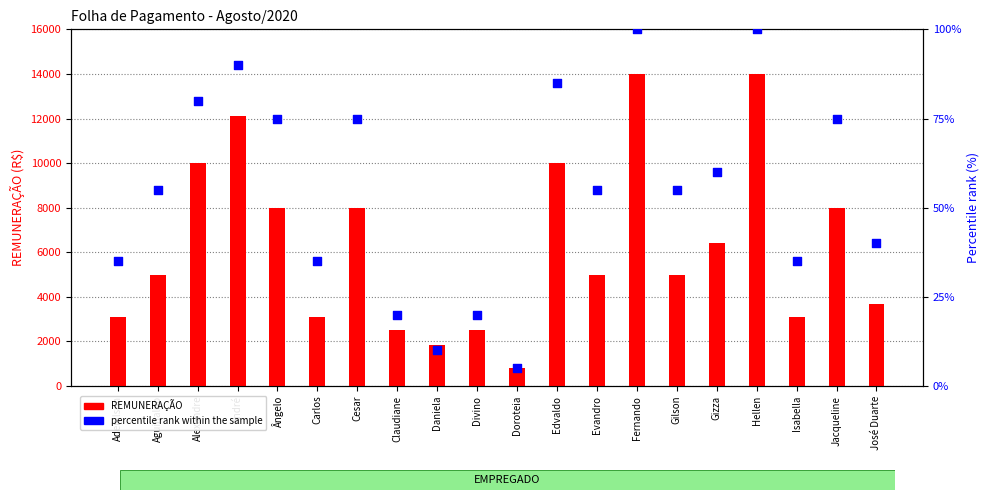

Which series reaches the minimum Y coordinate?

percentile rank within the sample